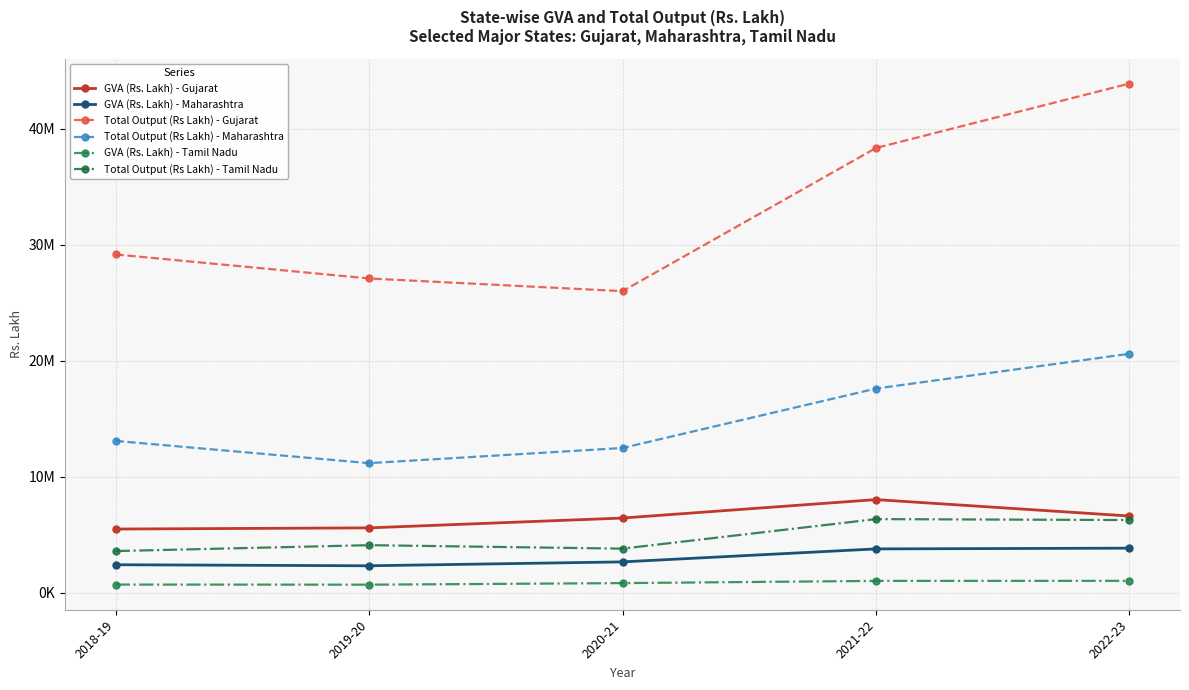

What is the label of the 4th point from the left?

2021-22